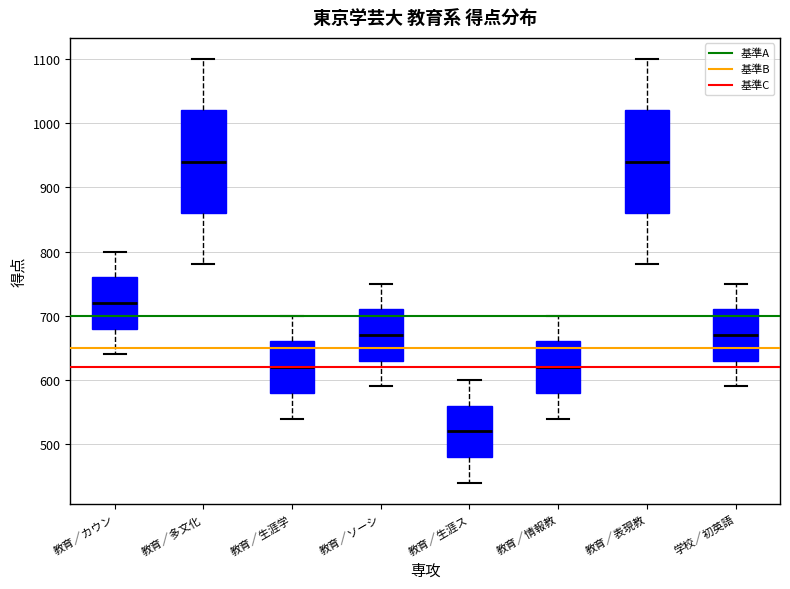

Reading left to right, read every box against the y-axis: the position of its median line, the range the box covers, and the ends of its whiskers. The values are not printed on the chart, so give them approximately, as read against the axis.

教育／カウン: median 720, box 680 to 760, whiskers 640 to 800
教育／多文化: median 940, box 860 to 1020, whiskers 780 to 1100
教育／生涯学: median 620, box 580 to 660, whiskers 540 to 700
教育／ソーシ: median 670, box 630 to 710, whiskers 590 to 750
教育／生涯ス: median 520, box 480 to 560, whiskers 440 to 600
教育／情報教: median 620, box 580 to 660, whiskers 540 to 700
教育／表現教: median 940, box 860 to 1020, whiskers 780 to 1100
学校／初英語: median 670, box 630 to 710, whiskers 590 to 750